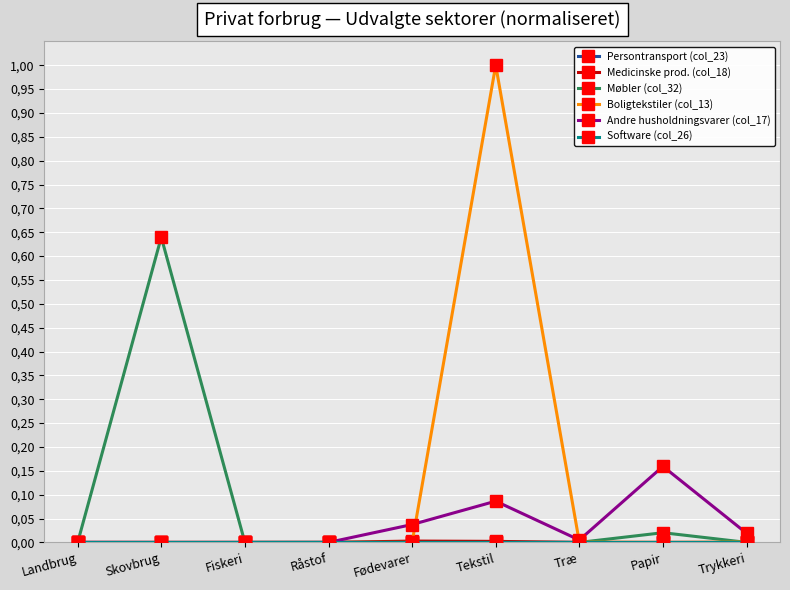

What is the maximum value shown in the chart?

1.0